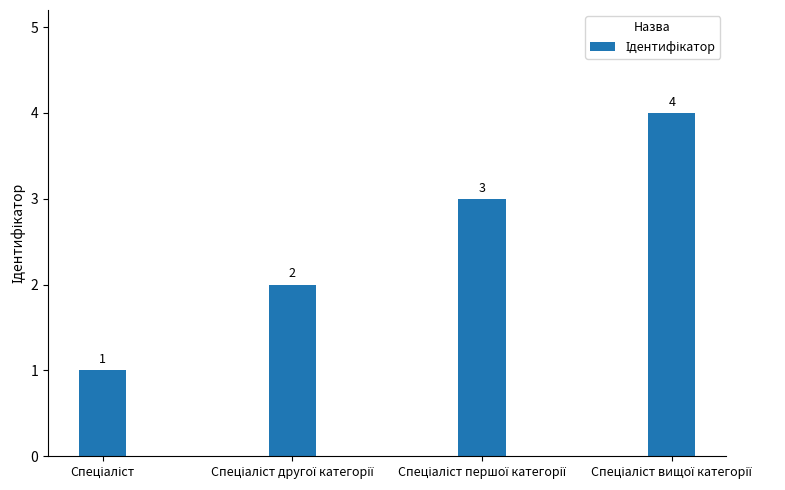

What is the maximum value shown in the chart?

4